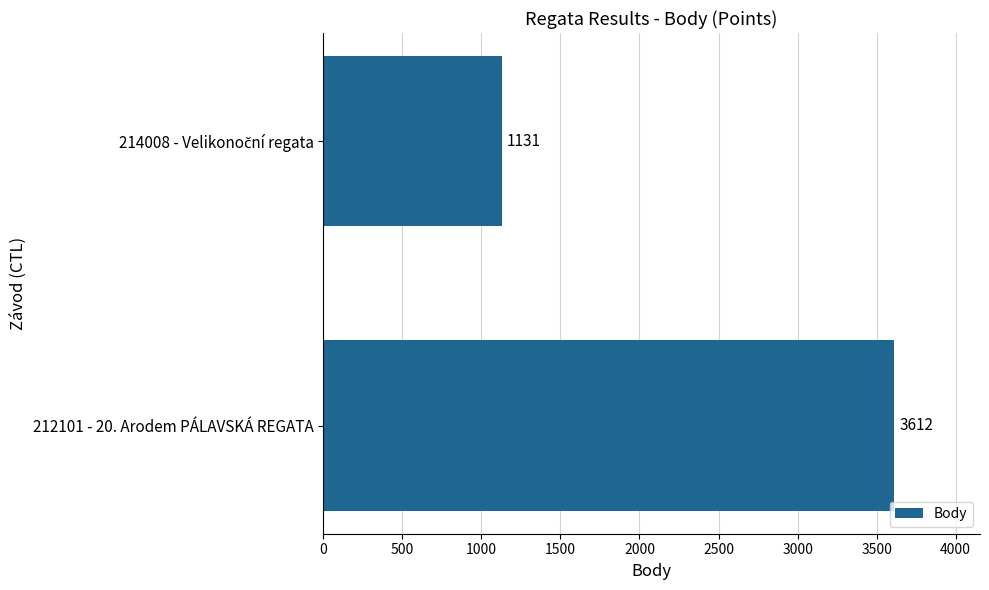

Are the bars horizontal?

Yes